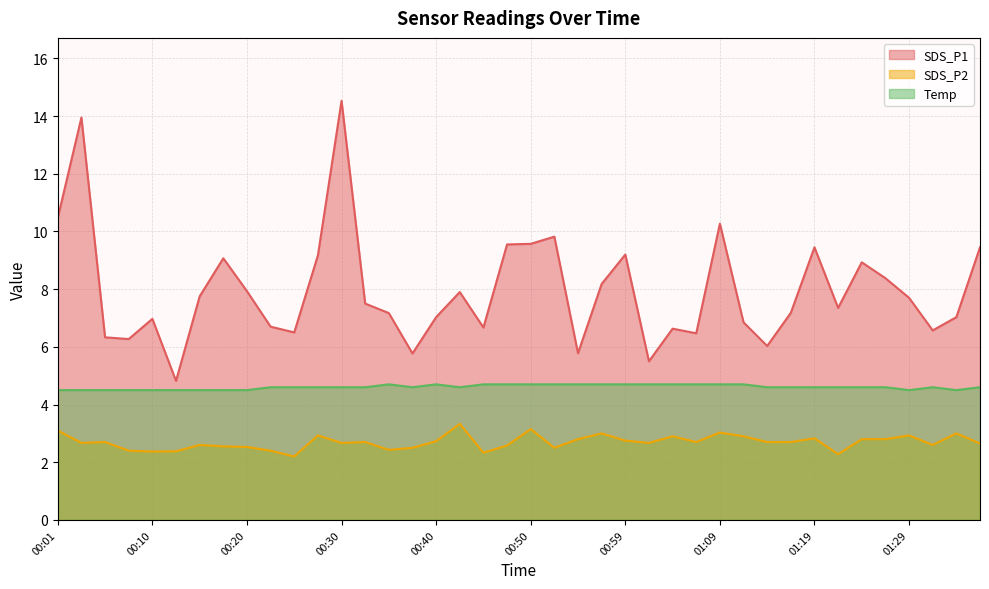

Rank the series at 01:22 from lowest to highest value.

SDS_P2, Temp, SDS_P1